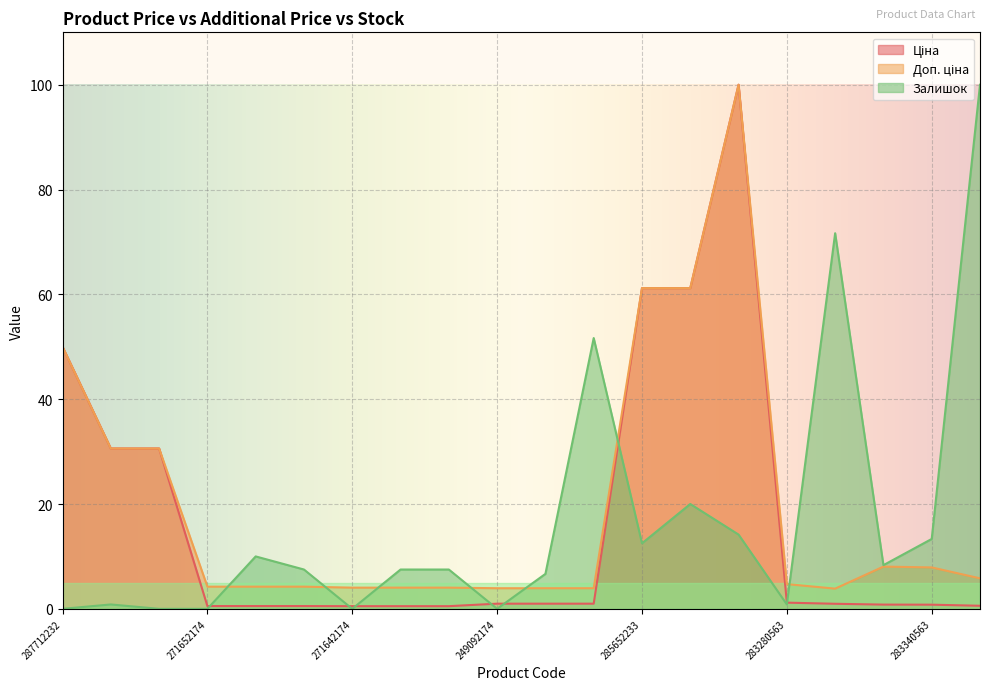

Rank the series by their average value, from lowest to highest.

Залишок, Ціна, Доп. ціна